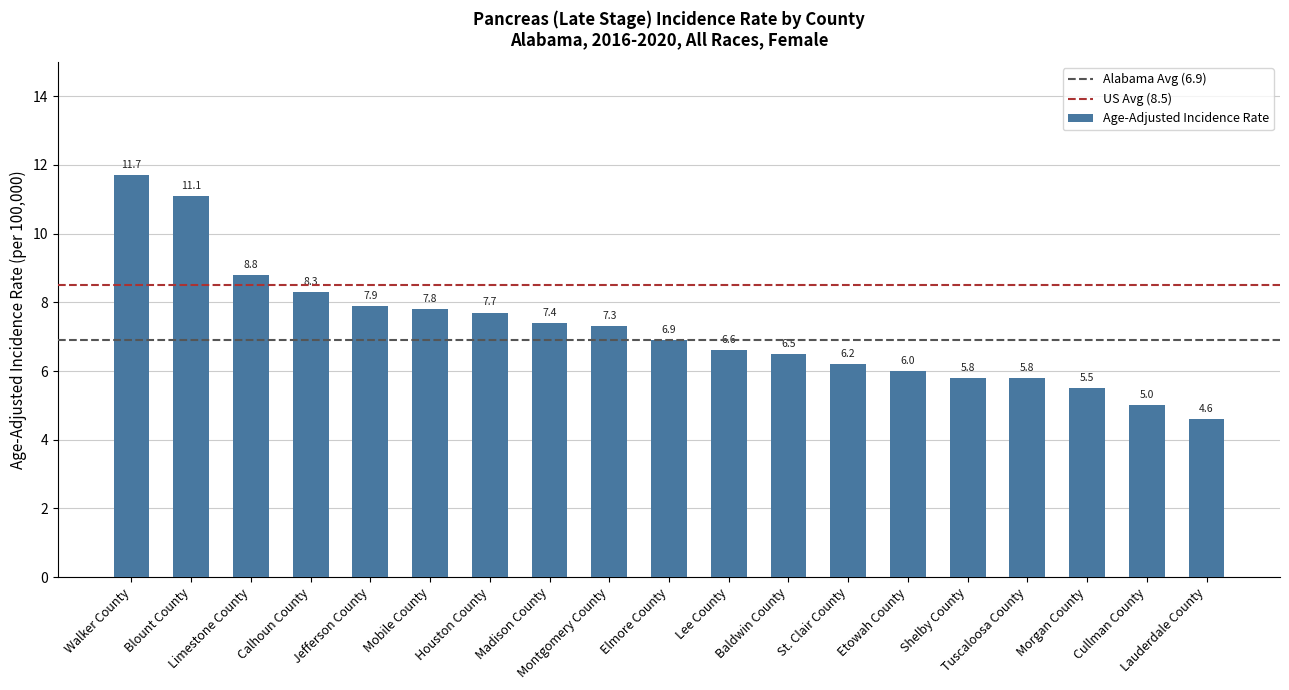

What is the sum of the values at Montgomery County and Blount County?

18.4